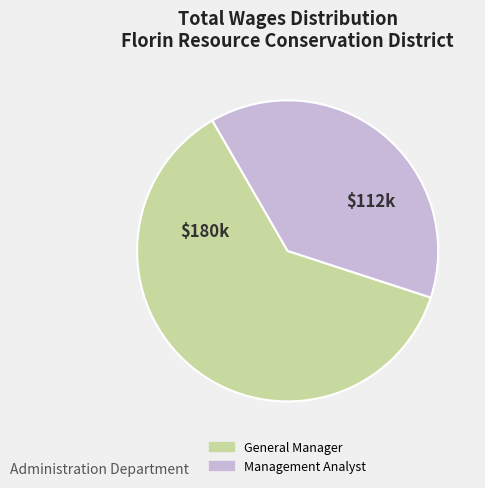

What is the ratio of the value at Management Analyst to the value at General Manager?

0.6